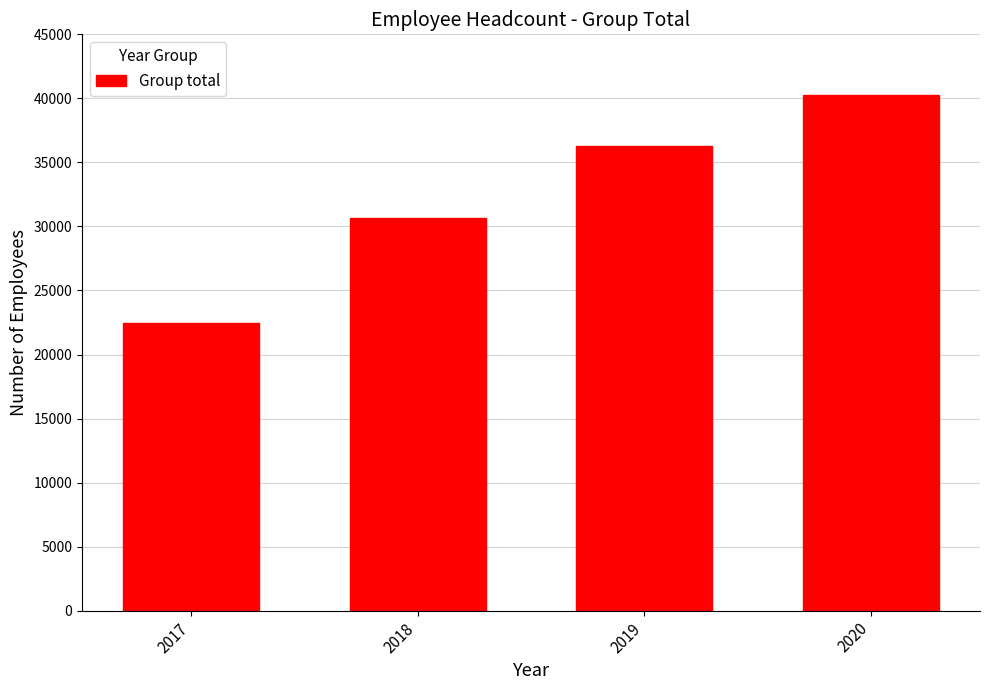

Reading left to right, what are all the values shown in this chart?

2017=22447	2018=30689	2019=36311	2020=40225